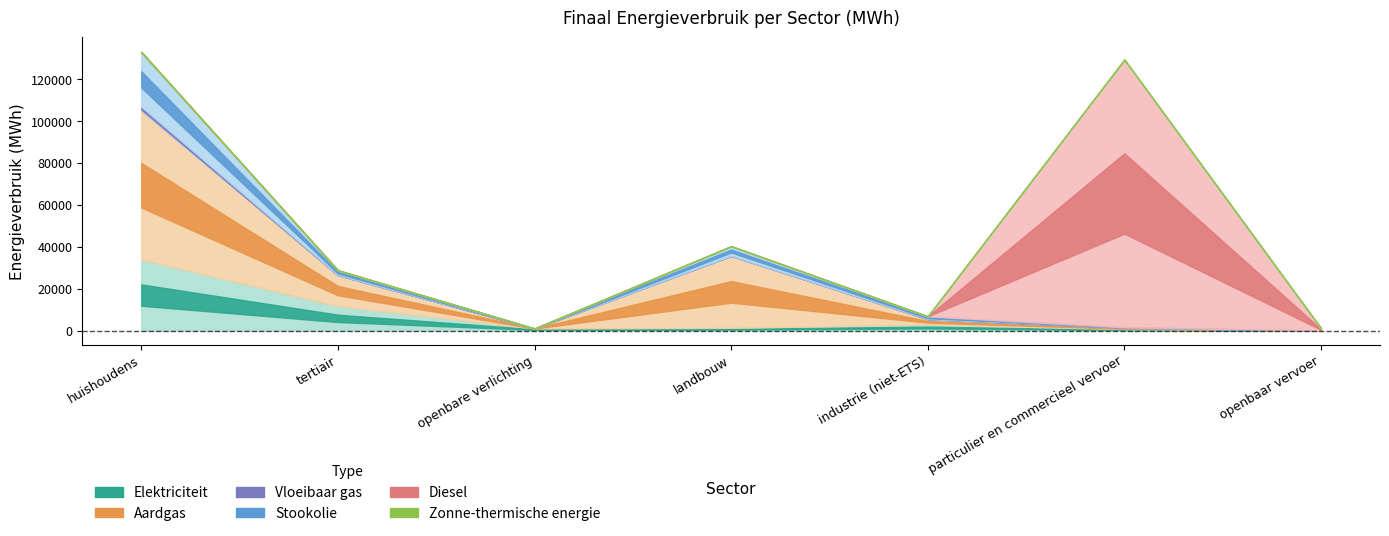

Reading right to left, transcribe all the data shown in this chart.

Elektriciteit: openbaar vervoer=26.3	particulier en commercieel vervoer=693.3	industrie (niet-ETS)=2929.3	landbouw=1326.3	openbare verlichting=996.7	tertiair=11690.4	huishoudens=33930.0
Aardgas: openbaar vervoer=0.0	particulier en commercieel vervoer=628.3	industrie (niet-ETS)=2540.2	landbouw=34312.4	openbare verlichting=0.0	tertiair=14767.8	huishoudens=70946.9
Vloeibaar gas: openbaar vervoer=0.0	particulier en commercieel vervoer=229.1	industrie (niet-ETS)=12.1	landbouw=44.7	openbare verlichting=0.0	tertiair=20.8	huishoudens=2046.7
Stookolie: openbaar vervoer=0.0	particulier en commercieel vervoer=0.0	industrie (niet-ETS)=1311.8	landbouw=4595.4	openbare verlichting=0.0	tertiair=2310.5	huishoudens=25928.8
Diesel: openbaar vervoer=1081.4	particulier en commercieel vervoer=127808.0	industrie (niet-ETS)=0.0	landbouw=0.0	openbare verlichting=0.0	tertiair=0.0	huishoudens=0.0
Zonne-thermische energie: openbaar vervoer=0.0	particulier en commercieel vervoer=0.0	industrie (niet-ETS)=0.0	landbouw=0.0	openbare verlichting=0.0	tertiair=14.7	huishoudens=398.8